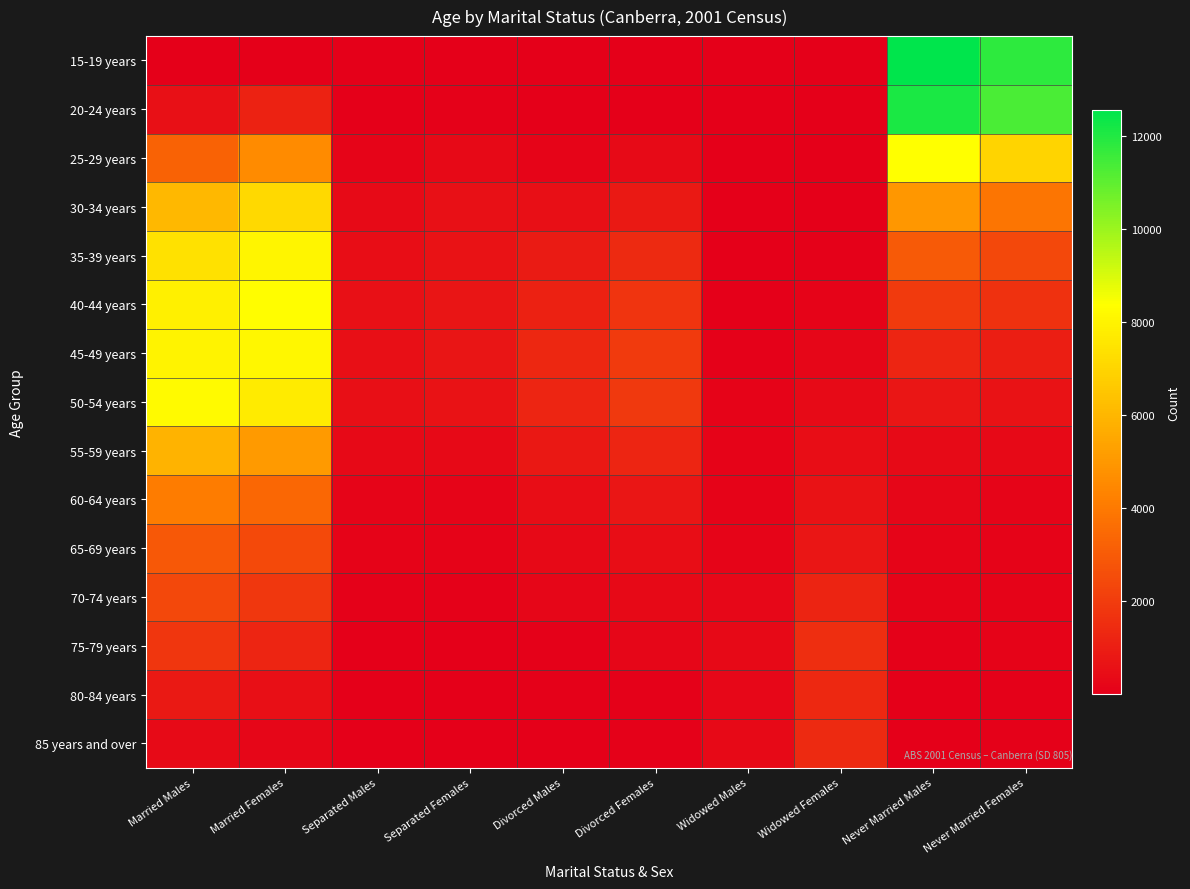

Reading left to right, what are all the values shown in this chart?

15-19 years: Married Males=21	Married Females=48	Separated Males=4	Separated Females=4	Divorced Males=3	Divorced Females=3	Widowed Males=7	Widowed Females=13	Never Married Males=12578	Never Married Females=11795
20-24 years: Married Males=584	Married Females=1167	Separated Males=32	Separated Females=72	Divorced Males=12	Divorced Females=18	Widowed Males=4	Widowed Females=13	Never Married Males=12089	Never Married Females=11346
25-29 years: Married Males=3253	Married Females=4591	Separated Males=199	Separated Females=321	Divorced Males=171	Divorced Females=348	Widowed Males=14	Widowed Females=16	Never Married Males=8394	Never Married Females=7018
30-34 years: Married Males=6060	Married Females=7151	Separated Males=355	Separated Females=556	Divorced Males=507	Divorced Females=839	Widowed Males=14	Widowed Females=47	Never Married Males=4988	Never Married Females=3855
35-39 years: Married Males=7405	Married Females=8065	Separated Males=479	Separated Females=626	Divorced Males=894	Divorced Females=1392	Widowed Males=21	Widowed Females=66	Never Married Males=2973	Never Married Females=2405
40-44 years: Married Males=7905	Married Females=8349	Separated Males=585	Separated Females=713	Divorced Males=1103	Divorced Females=1752	Widowed Males=29	Widowed Females=136	Never Married Males=1958	Never Married Females=1666
45-49 years: Married Males=7962	Married Females=8131	Separated Males=543	Separated Females=704	Divorced Males=1293	Divorced Females=1941	Widowed Males=68	Widowed Females=241	Never Married Males=1251	Never Married Females=1012
50-54 years: Married Males=8224	Married Females=7757	Separated Males=516	Separated Females=593	Divorced Males=1275	Divorced Females=1906	Widowed Males=110	Widowed Females=364	Never Married Males=742	Never Married Females=600
55-59 years: Married Males=5937	Married Females=5110	Separated Males=314	Separated Females=339	Divorced Males=829	Divorced Females=1235	Widowed Males=128	Widowed Females=481	Never Married Males=391	Never Married Females=340
60-64 years: Married Males=4117	Married Females=3437	Separated Males=191	Separated Females=184	Divorced Males=473	Divorced Females=782	Widowed Males=140	Widowed Females=612	Never Married Males=205	Never Married Females=166
65-69 years: Married Males=2915	Married Females=2419	Separated Males=122	Separated Females=125	Divorced Males=308	Divorced Females=470	Widowed Males=180	Widowed Females=761	Never Married Males=167	Never Married Females=147
70-74 years: Married Males=2384	Married Females=1827	Separated Males=86	Separated Females=79	Divorced Males=209	Divorced Females=331	Widowed Males=261	Widowed Females=1198	Never Married Males=120	Never Married Females=121
75-79 years: Married Males=1791	Married Females=1270	Separated Males=50	Separated Females=42	Divorced Males=99	Divorced Females=220	Widowed Males=337	Widowed Females=1562	Never Married Males=87	Never Married Females=102
80-84 years: Married Males=865	Married Females=541	Separated Males=26	Separated Females=18	Divorced Males=57	Divorced Females=94	Widowed Males=293	Widowed Females=1348	Never Married Males=43	Never Married Females=77
85 years and over: Married Males=363	Married Females=222	Separated Males=10	Separated Females=13	Divorced Males=17	Divorced Females=63	Widowed Males=319	Widowed Females=1394	Never Married Males=38	Never Married Females=63